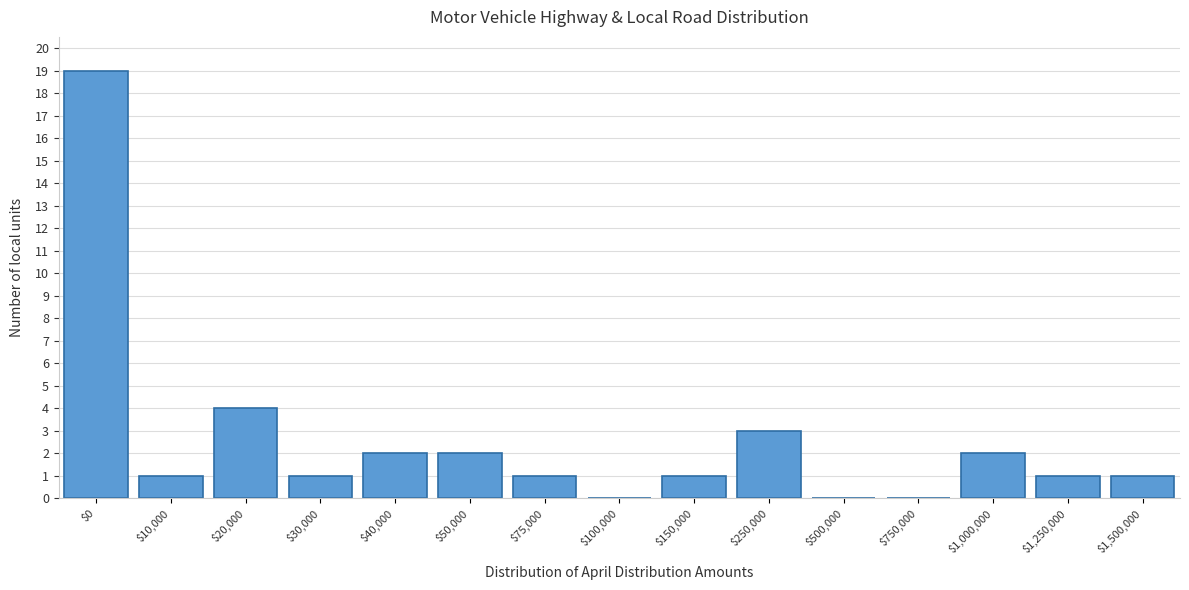

What is the sum of all values?

38